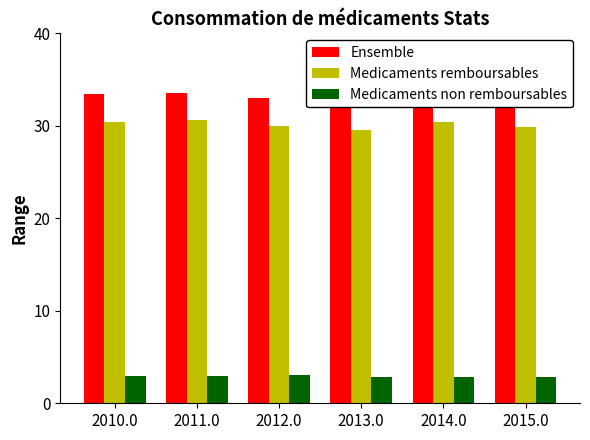

Reading right to left, transcribe all the data shown in this chart.

Ensemble: 32.7	33.2	32.4	33.0	33.5	33.4
Medicaments remboursables: 29.9	30.4	29.5	30.0	30.6	30.4
Medicaments non remboursables: 2.8	2.8	2.9	3.0	2.9	3.0